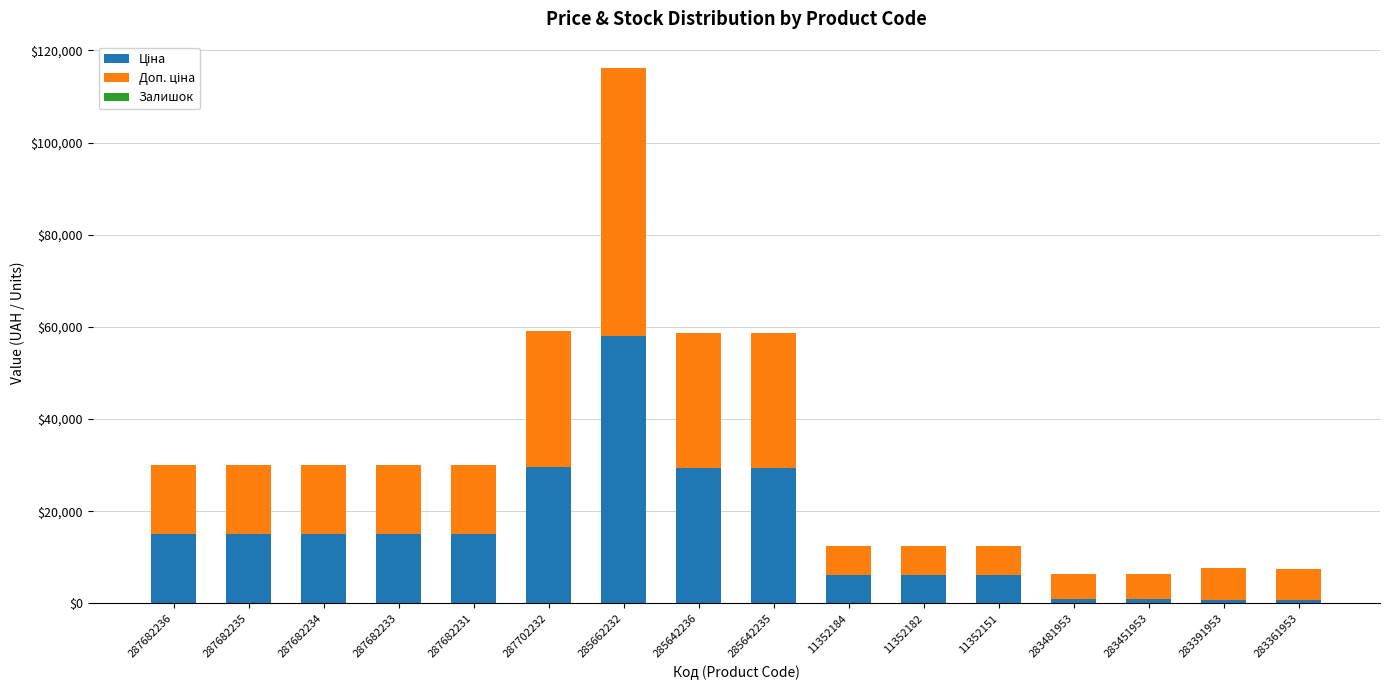

At which category is the sum across all series the highest?

285662232